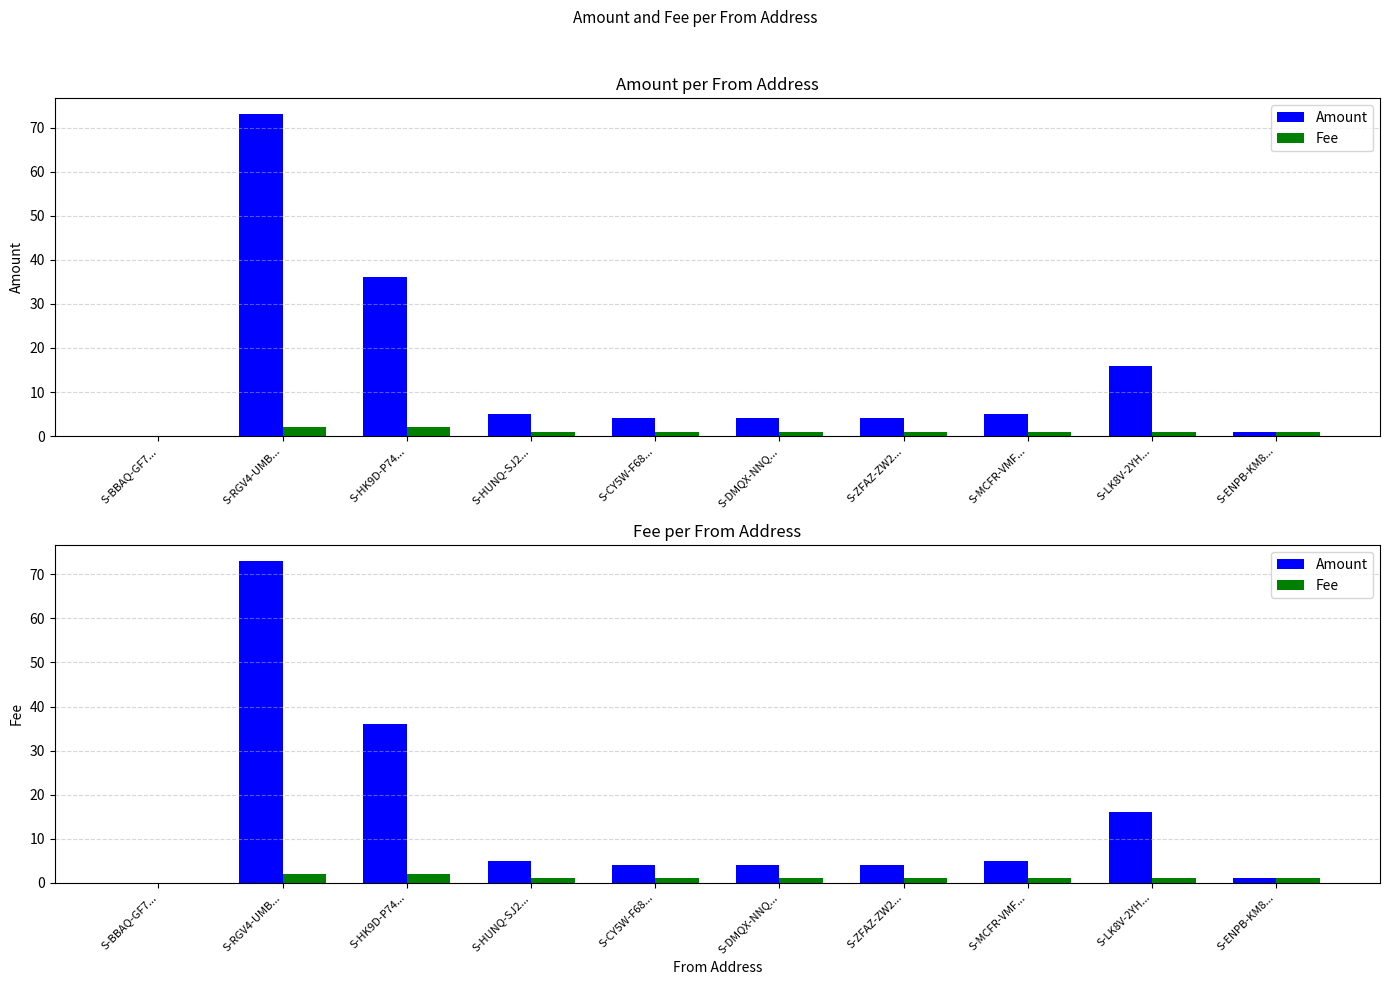

Are the bars horizontal?

No